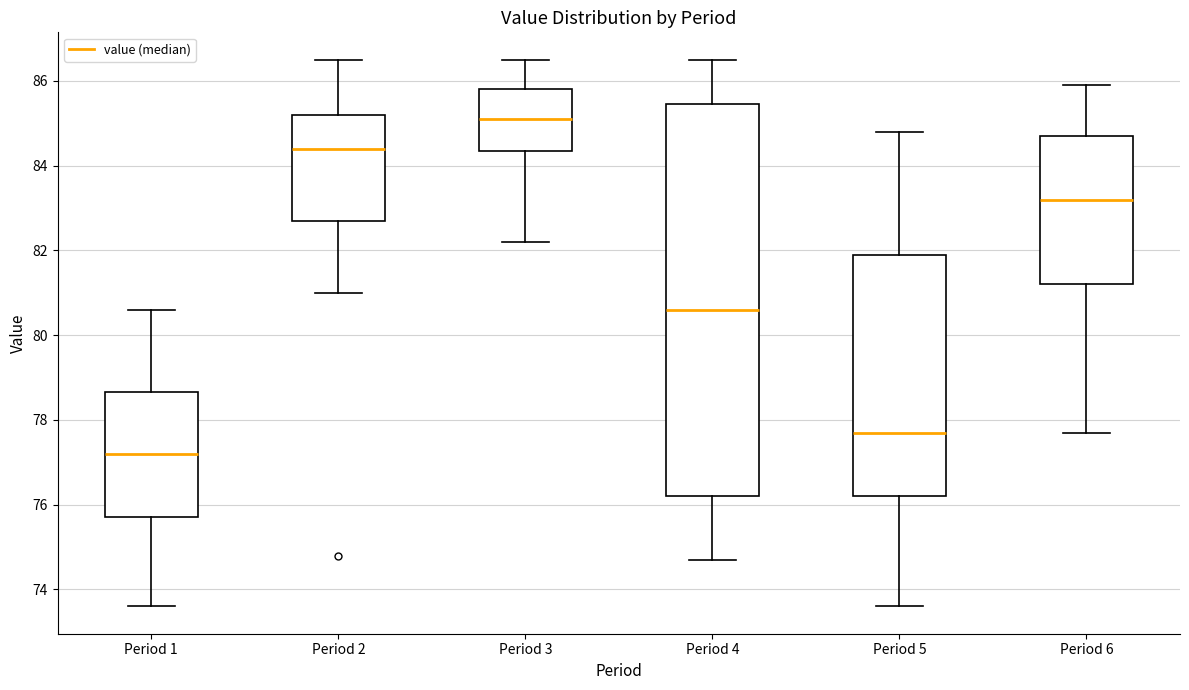

Which box's median line is the highest?

Period 3